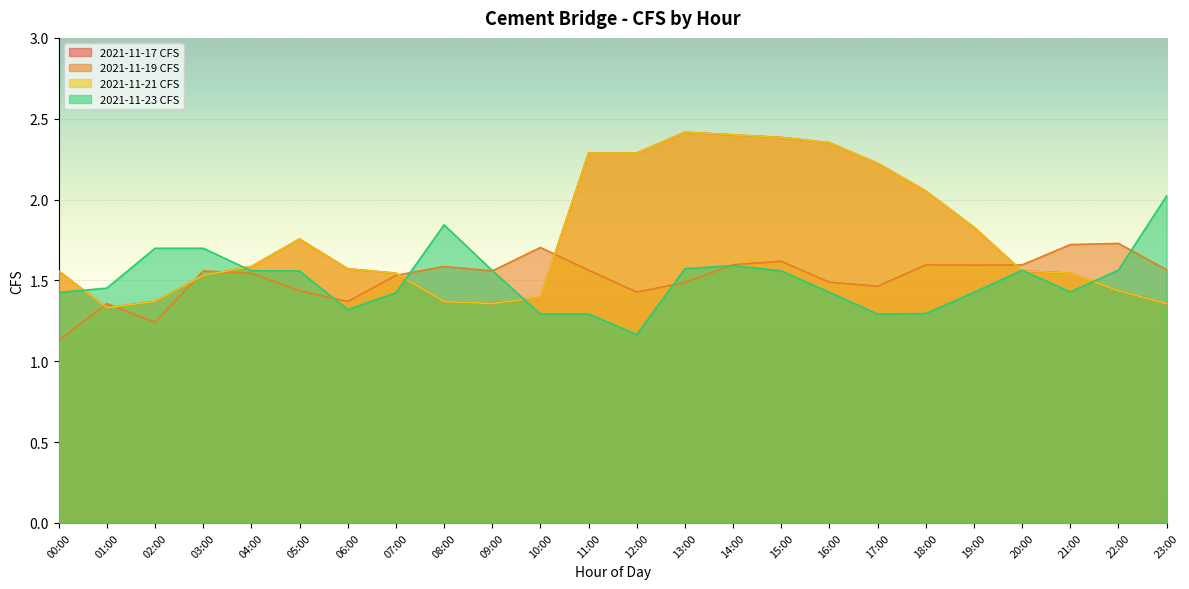

Reading left to right, transcribe all the data shown in this chart.

2021-11-17 CFS: 00:00=1.6	01:00=1.3	02:00=1.4	03:00=1.5	04:00=1.6	05:00=1.8	06:00=1.6	07:00=1.5	08:00=1.4	09:00=1.4	10:00=1.4	11:00=2.3	12:00=2.3	13:00=2.4	14:00=2.4	15:00=2.4	16:00=2.4	17:00=2.2	18:00=2.1	19:00=1.8	20:00=1.6	21:00=1.5	22:00=1.4	23:00=1.4
2021-11-19 CFS: 00:00=1.1	01:00=1.4	02:00=1.2	03:00=1.6	04:00=1.5	05:00=1.4	06:00=1.4	07:00=1.5	08:00=1.6	09:00=1.6	10:00=1.7	11:00=1.6	12:00=1.4	13:00=1.5	14:00=1.6	15:00=1.6	16:00=1.5	17:00=1.5	18:00=1.6	19:00=1.6	20:00=1.6	21:00=1.7	22:00=1.7	23:00=1.6
2021-11-21 CFS: 00:00=1.6	01:00=1.3	02:00=1.4	03:00=1.5	04:00=1.6	05:00=1.8	06:00=1.6	07:00=1.5	08:00=1.4	09:00=1.4	10:00=1.4	11:00=2.3	12:00=2.3	13:00=2.4	14:00=2.4	15:00=2.4	16:00=2.4	17:00=2.2	18:00=2.1	19:00=1.8	20:00=1.6	21:00=1.5	22:00=1.4	23:00=1.4
2021-11-23 CFS: 00:00=1.4	01:00=1.5	02:00=1.7	03:00=1.7	04:00=1.6	05:00=1.6	06:00=1.3	07:00=1.4	08:00=1.8	09:00=1.6	10:00=1.3	11:00=1.3	12:00=1.2	13:00=1.6	14:00=1.6	15:00=1.6	16:00=1.4	17:00=1.3	18:00=1.3	19:00=1.4	20:00=1.6	21:00=1.4	22:00=1.6	23:00=2.0